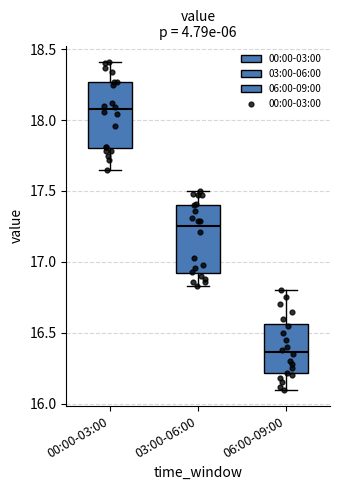

Reading left to right, read every box against the y-axis: the position of its median line, the range the box covers, and the ends of its whiskers. The values are not printed on the chart, so give them approximately, as read against the axis.

00:00-03:00: median 18.10, box 17.80 to 18.25, whiskers 17.65 to 18.40
03:00-06:00: median 17.25, box 16.90 to 17.40, whiskers 16.85 to 17.50
06:00-09:00: median 16.35, box 16.20 to 16.55, whiskers 16.10 to 16.80